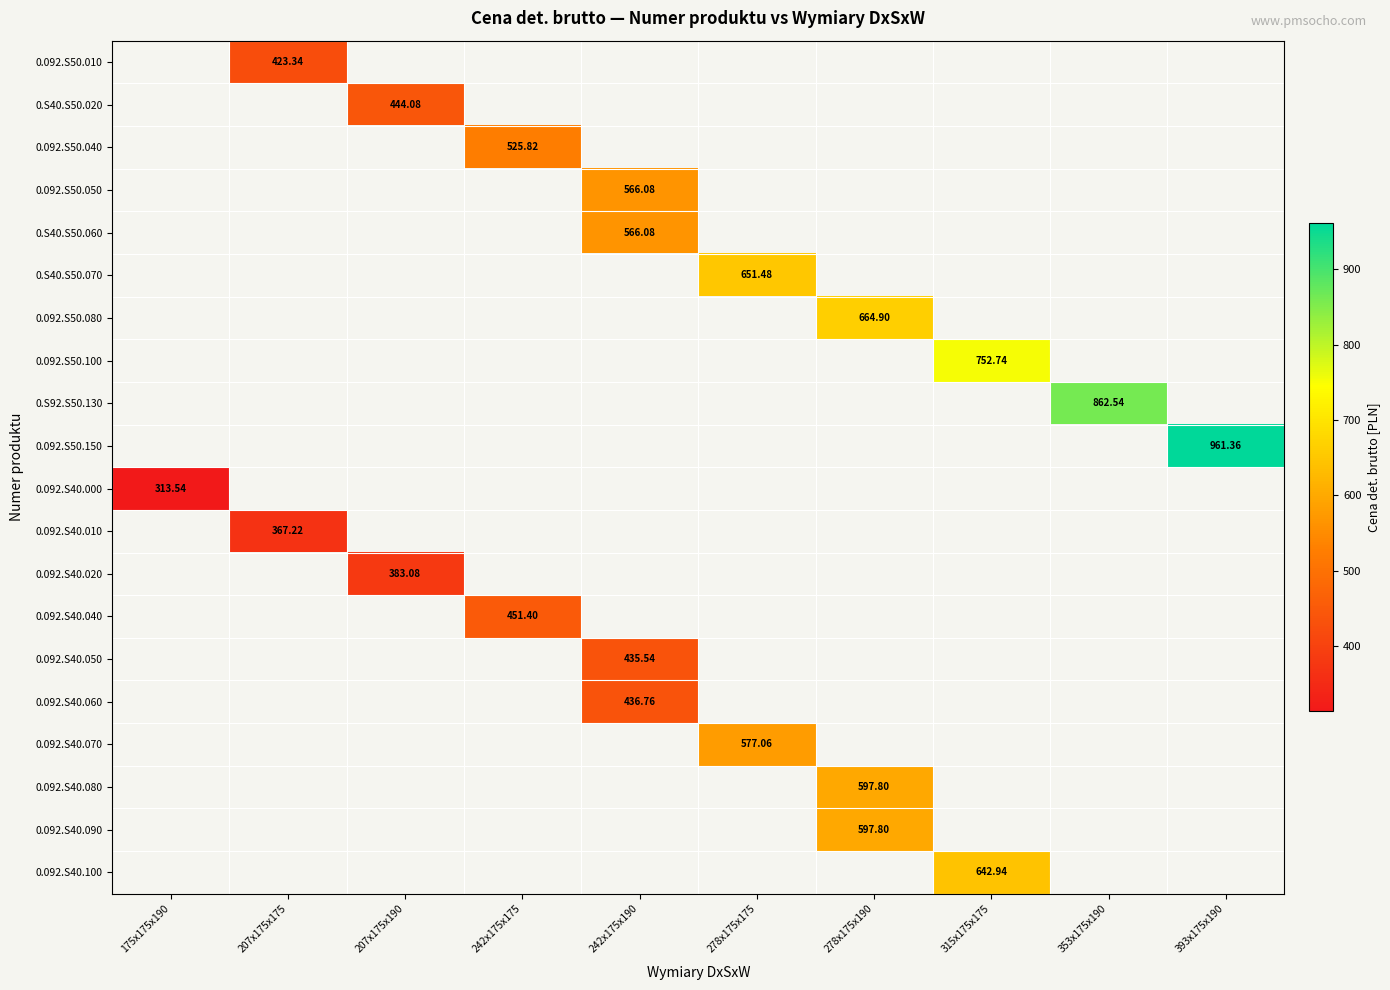

What is the spread (max minus min) of values at 207x175x175?

56.1